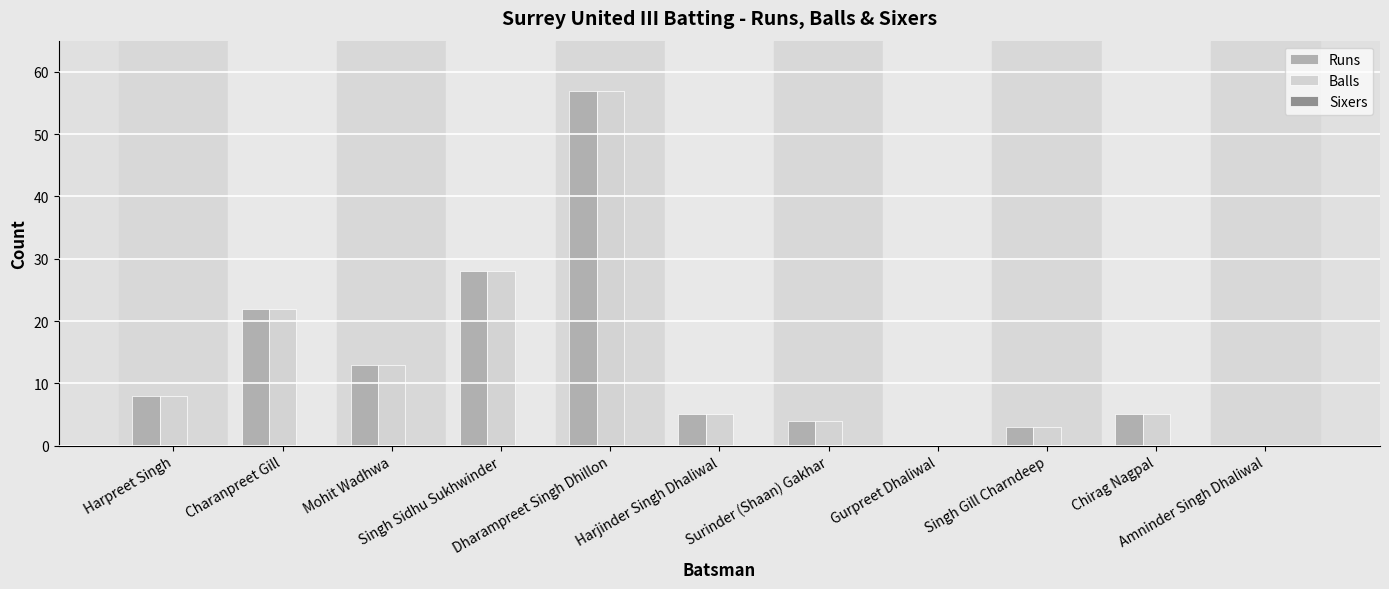

True or false: Balls has a value of 4 at Harpreet Singh.

False